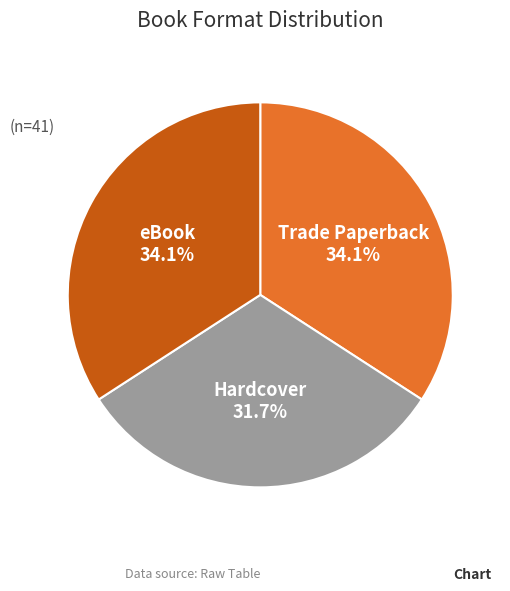

Does any single category account for the majority?

No